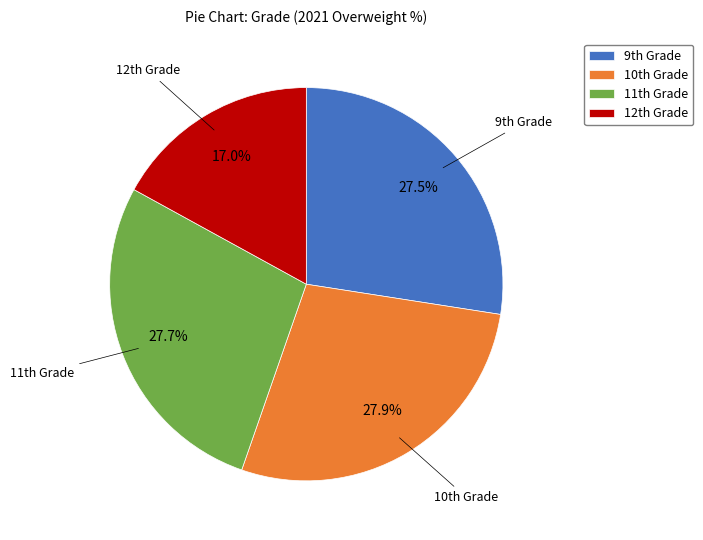

Which slice is the smallest?

12th Grade